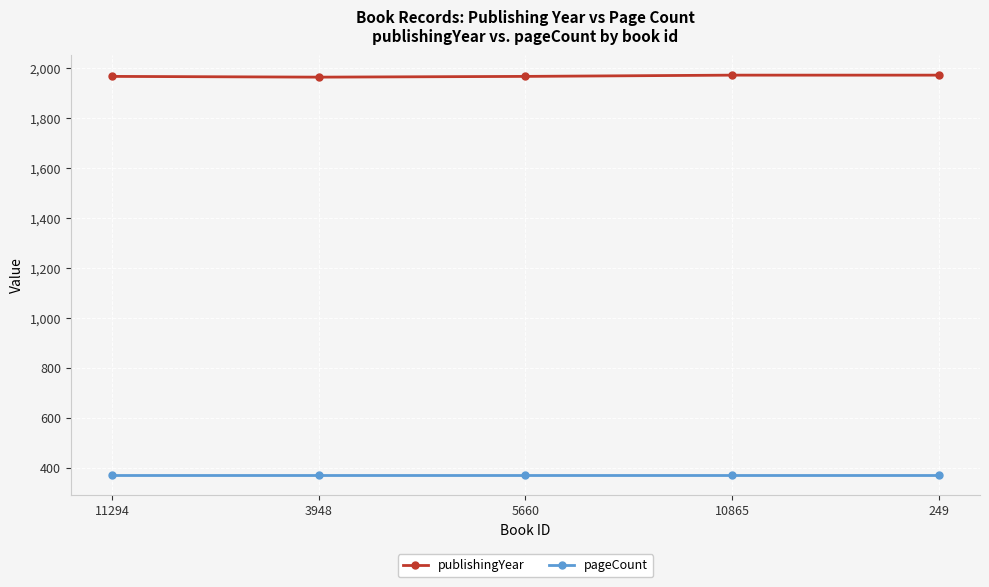

List the series in order of their overall mean, highest first.

publishingYear, pageCount